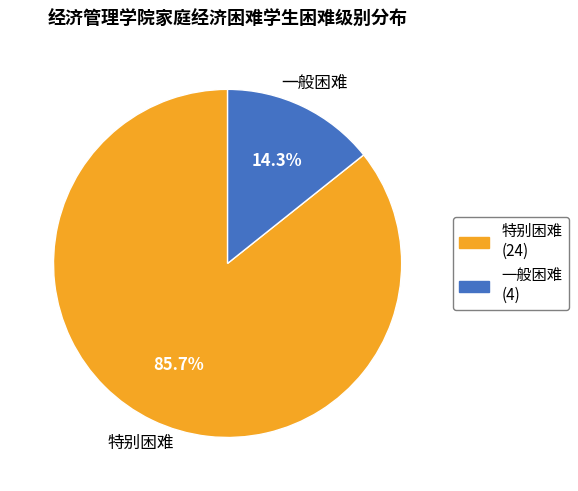

Count the number of slices in the pie.

2